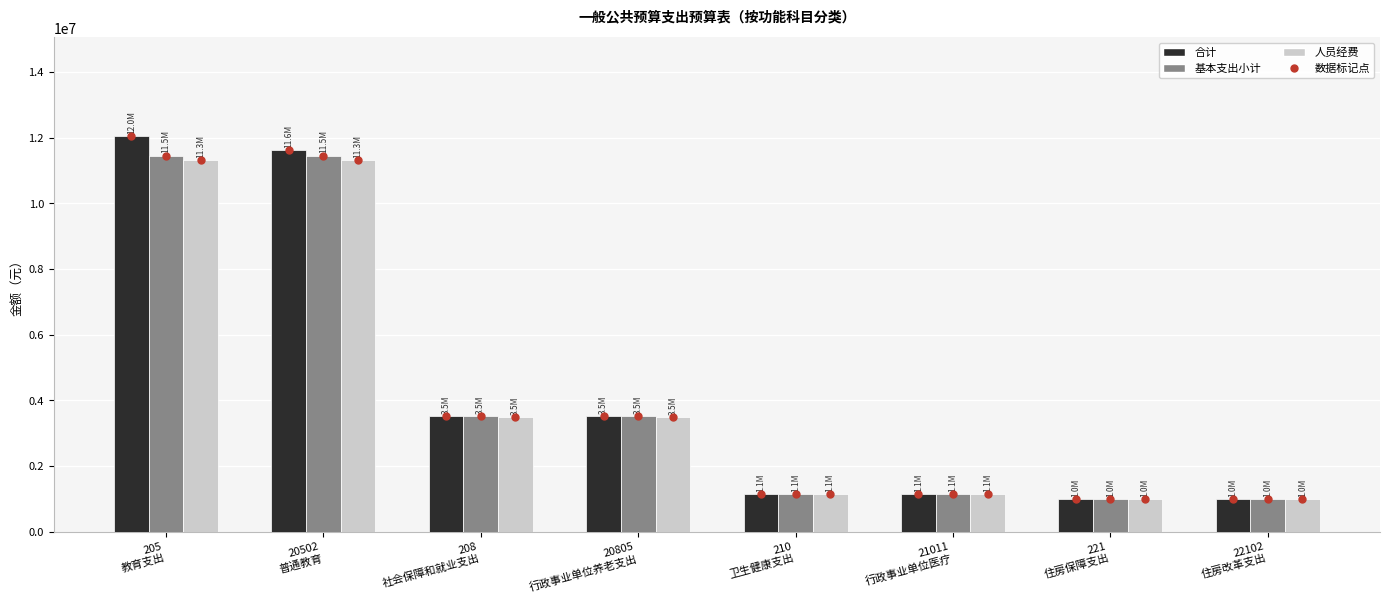

What is the average value of the 合计 series?

4367751.3